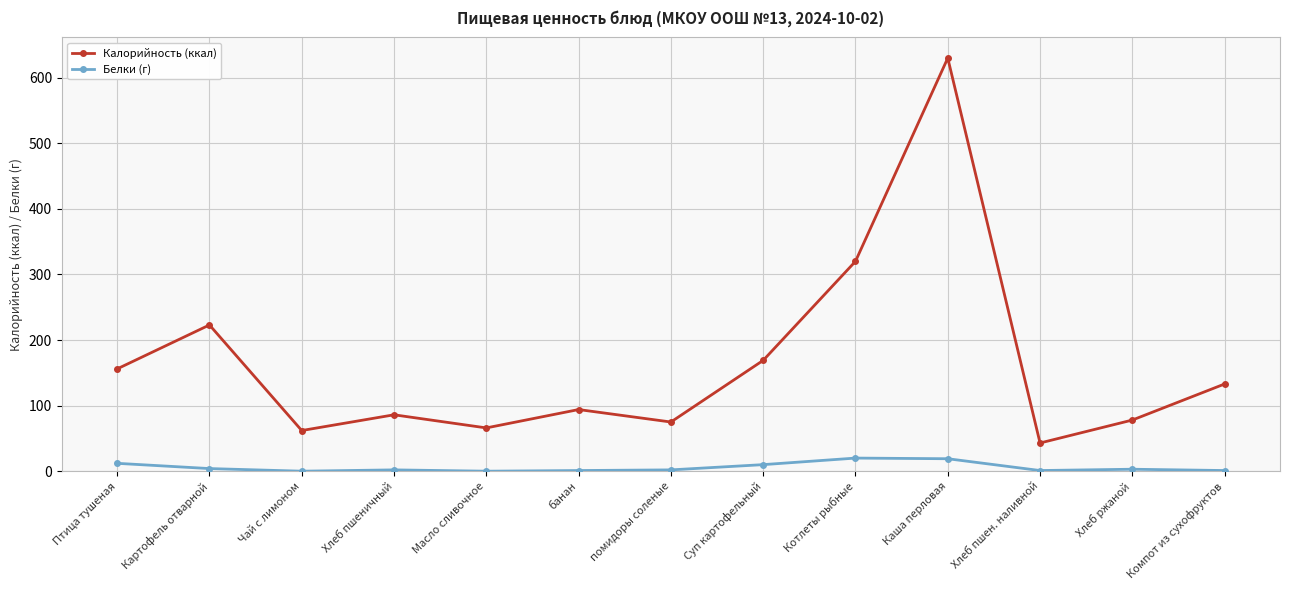

List the series in order of their peak value, highest first.

Калорийность (ккал), Белки (г)